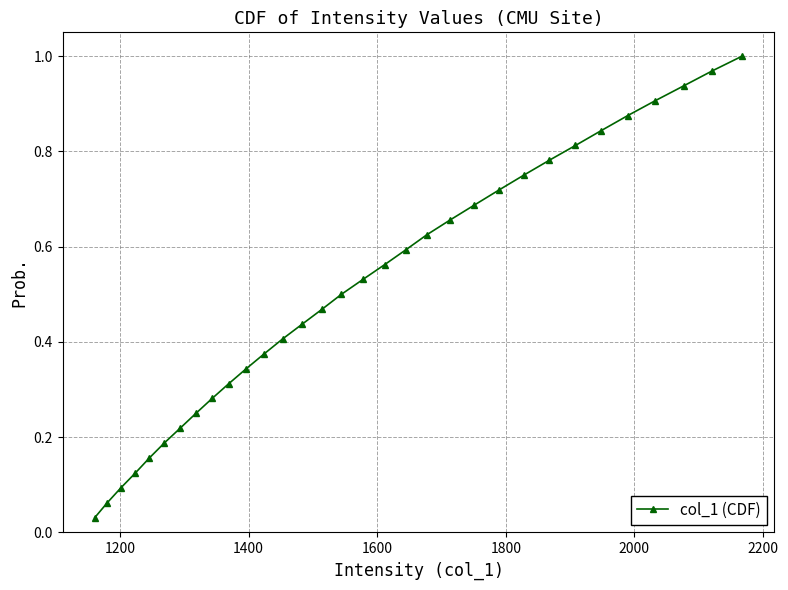

True or false: the data has more than 2 interior local peaks.

False